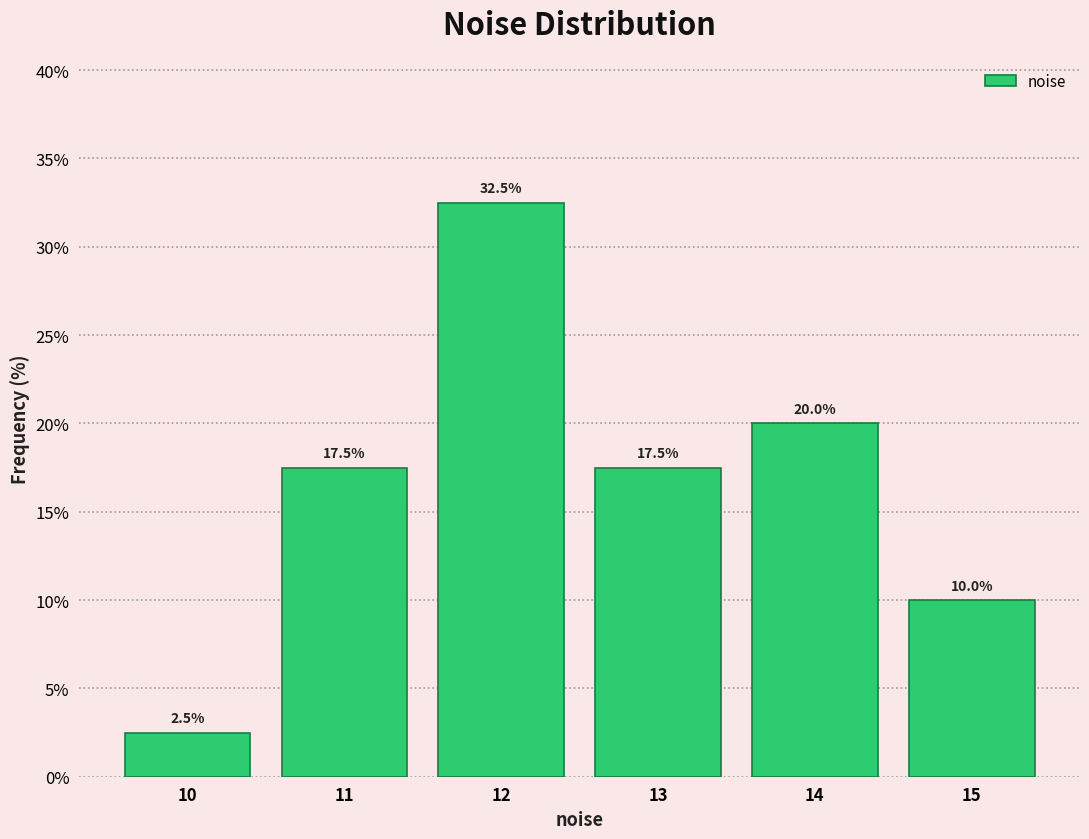

Reading left to right, list every bar in this chart as the range it spans on the x-axis followed by its height.

9.5 to 10.5: 2.5
10.5 to 11.5: 17.5
11.5 to 12.5: 32.5
12.5 to 13.5: 17.5
13.5 to 14.5: 20.0
14.5 to 15.5: 10.0